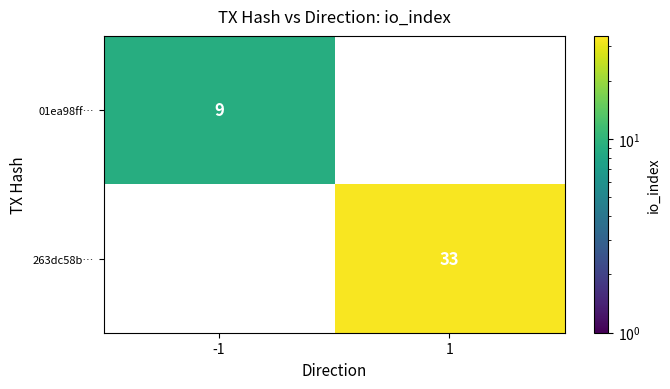

What is the spread (max minus min) of values at -1?

9